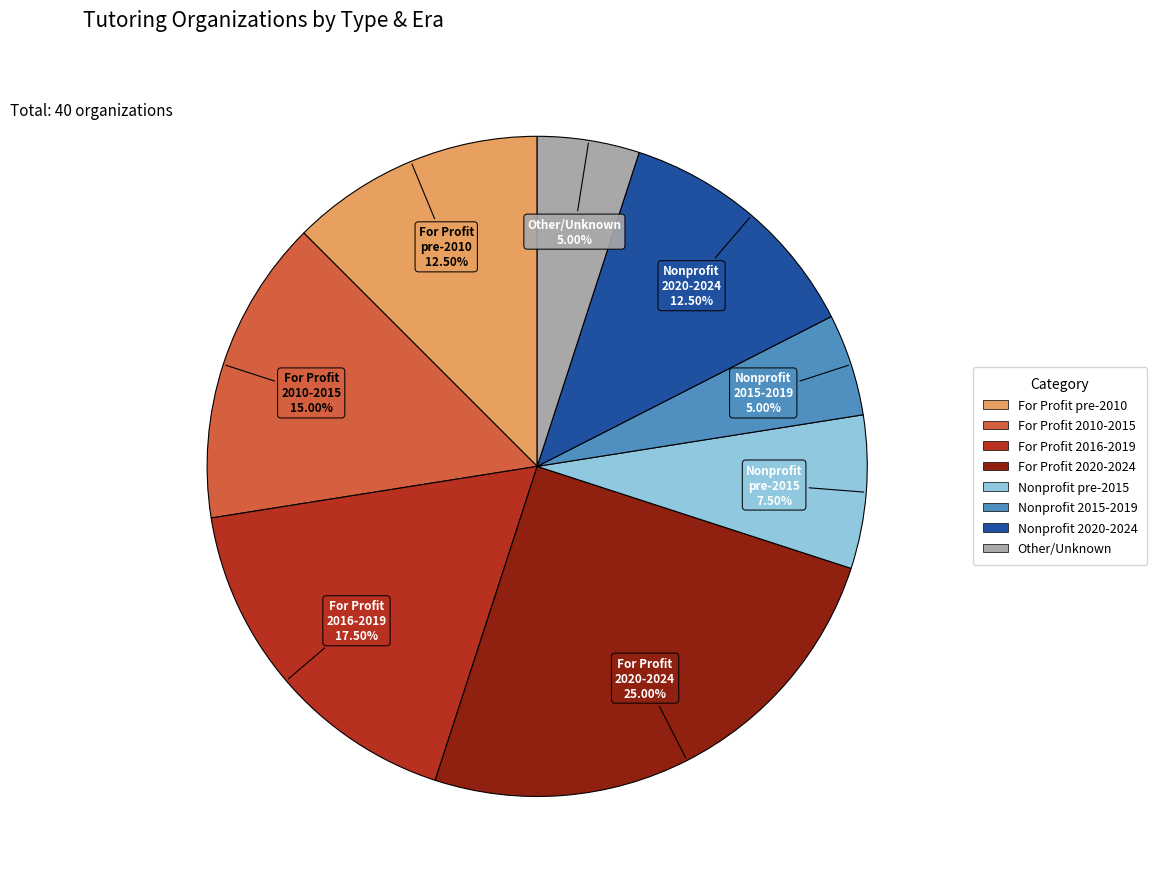

Is there any slice that represents more than half of the pie?

No